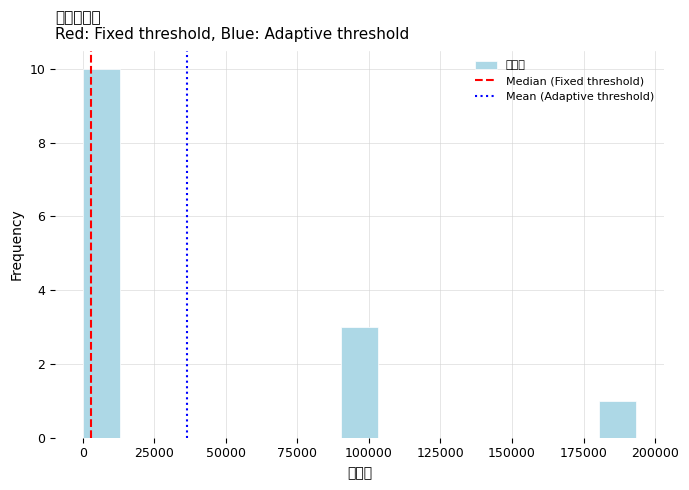

Around what value on the x-axis is the tallest bar? Give the approximate position of its centre, as read against the axis.

5000